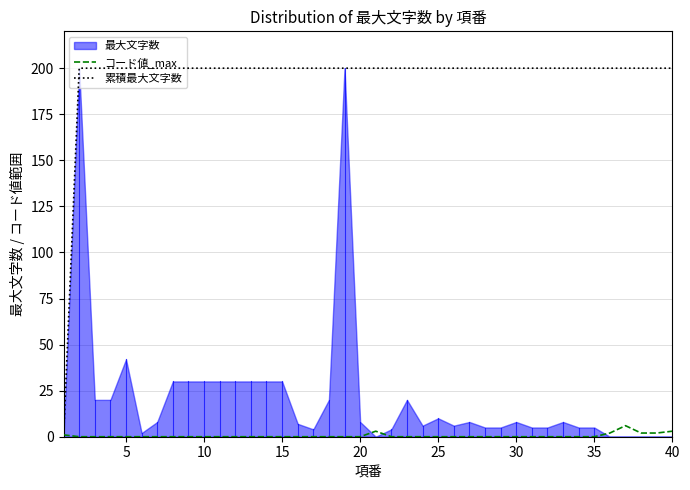

What is the spread (max minus min) of values at 35?

200